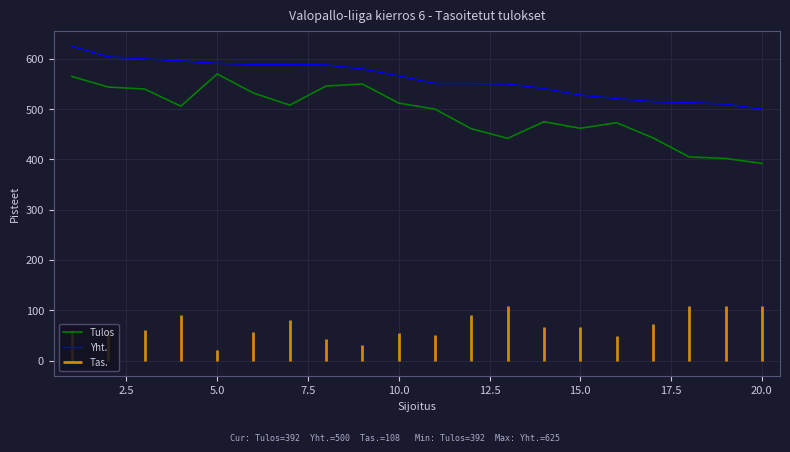

What is the highest value of the Tulos series?

570